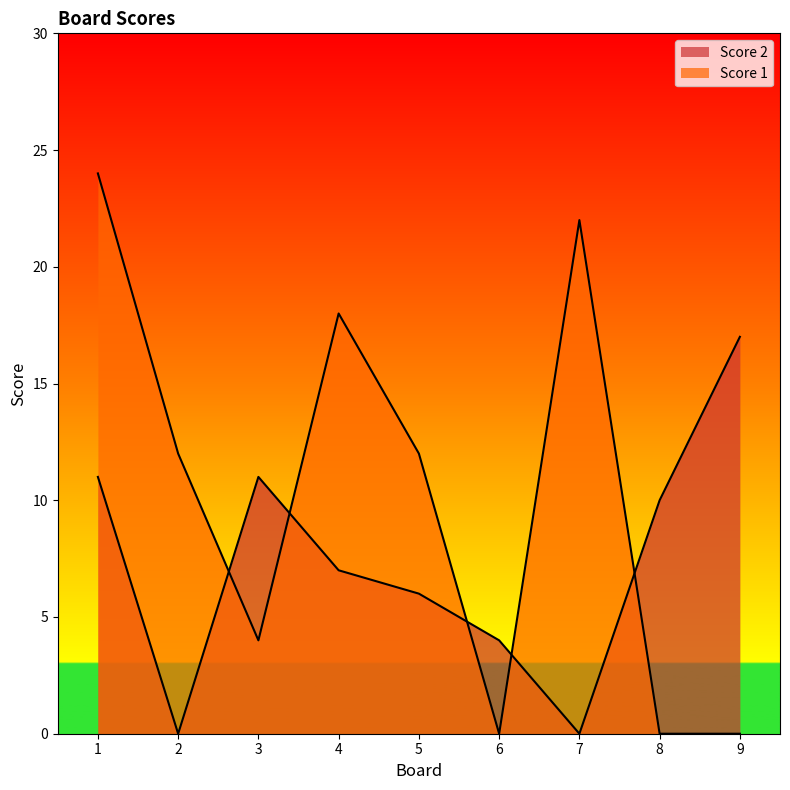

Which series has the largest total across all categories?

Score 1